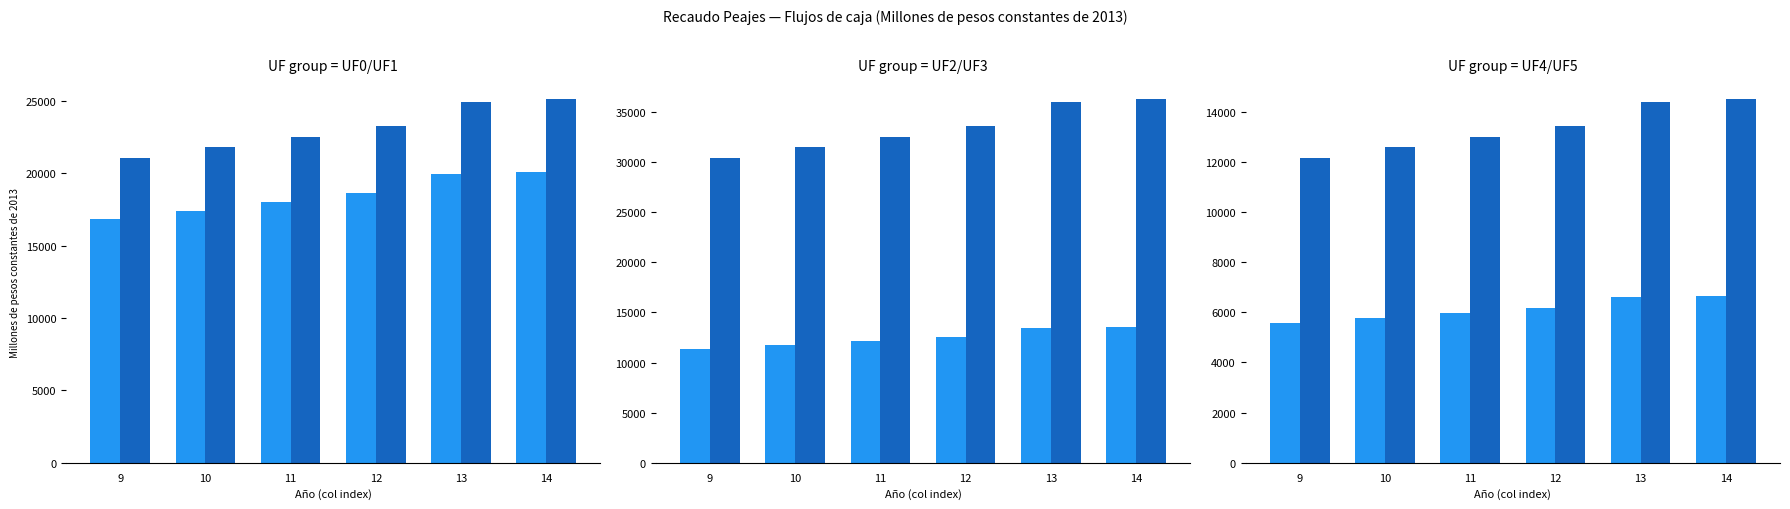

Reading left to right, transcribe all the data shown in this chart.

UF0: 9=16834.4	10=17426.2	11=18018.4	12=18625.5	13=19940.6	14=20099.8
UF1: 9=21043.0	10=21782.8	11=22523.0	12=23281.8	13=24925.7	14=25124.8
UF2: 9=11312.1	10=11709.8	11=12107.7	12=12515.6	13=13399.3	14=13506.3
UF3: 9=30374.9	10=31442.7	11=32511.2	12=33606.5	13=35979.4	14=36266.7
UF4: 9=5570.2	10=5766.1	11=5962.0	12=6162.9	13=6598.0	14=6650.7
UF5: 9=12142.2	10=12569.0	11=12996.1	12=13434.0	13=14382.5	14=14497.4